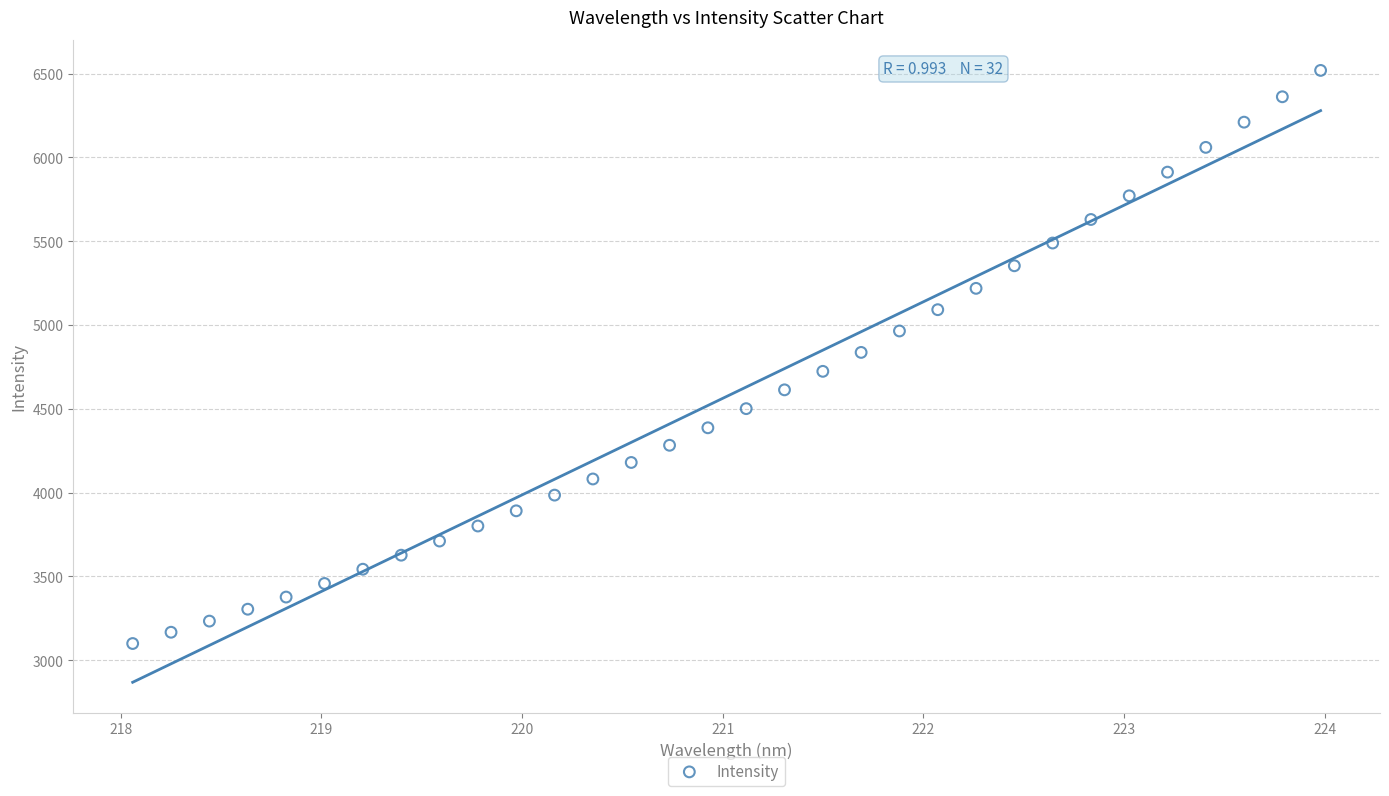

What is the range of X values (max minus min)?

5.9